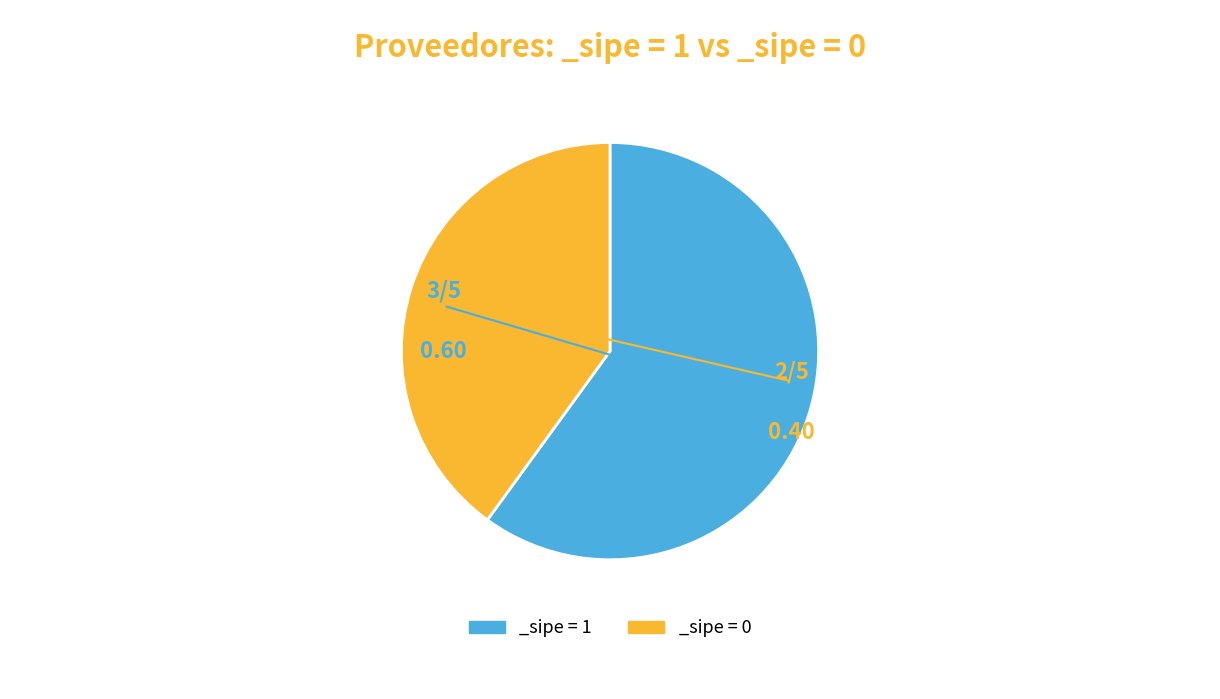

Count the number of slices in the pie.

2